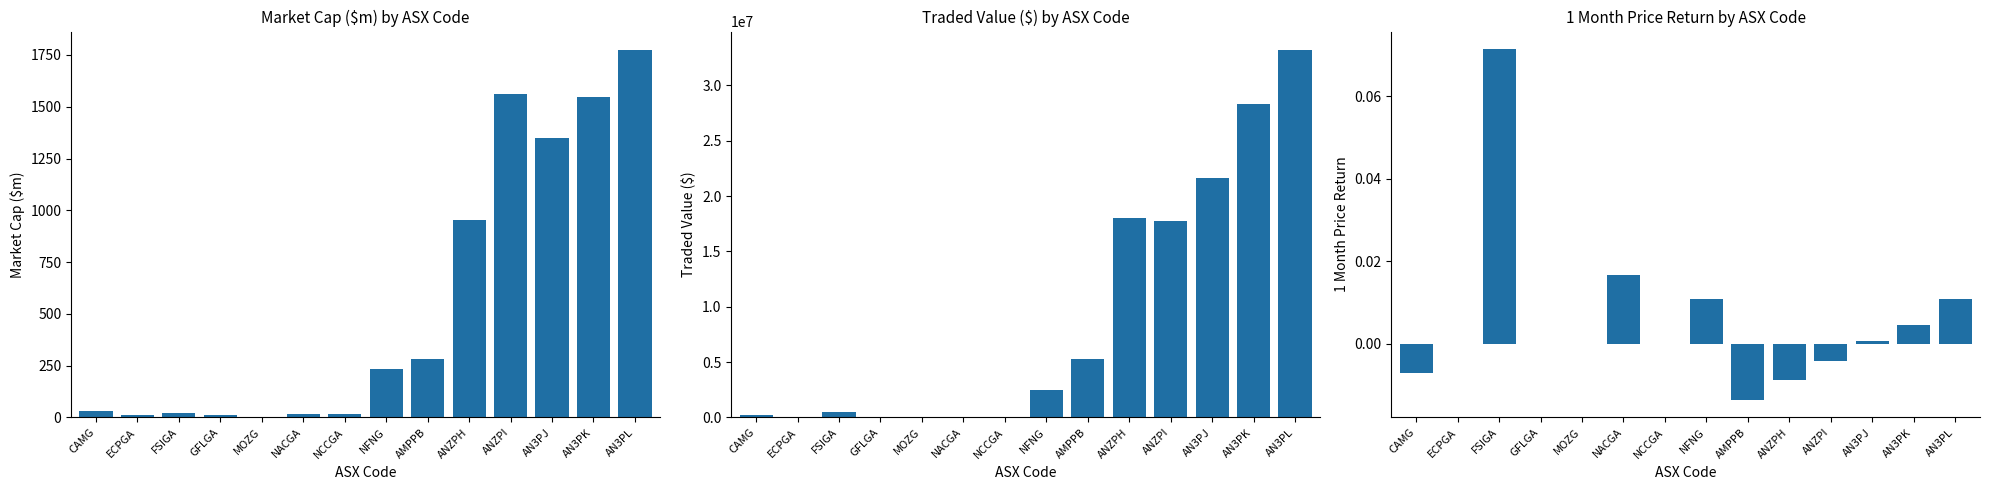

How many values in the 1 Month Price Return series exceed 0?

6